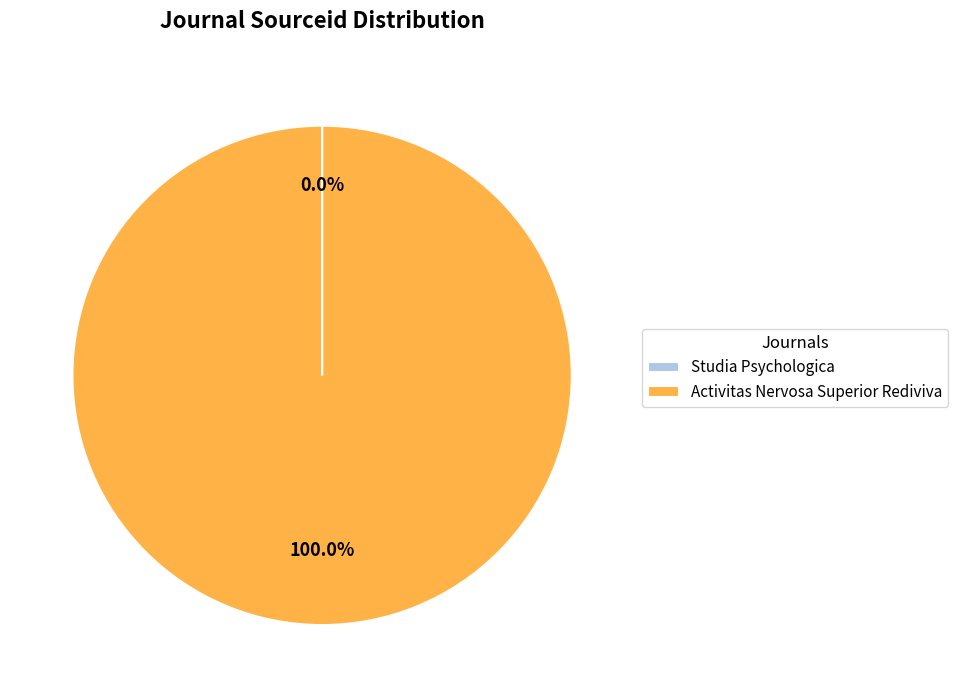

Which slice is the largest?

Activitas Nervosa Superior Rediviva